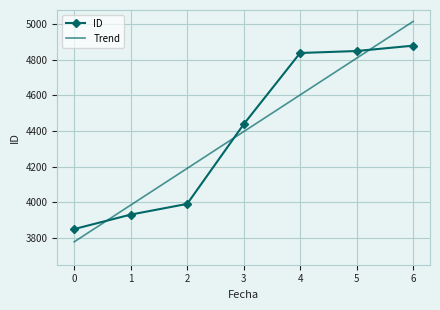

Reading left to right, extract all data points from this chart.

ID: 0=3851.0	1=3932.0	2=3992.0	3=4438.0	4=4838.0	5=4849.0	6=4879.0
Trend: 0=3779.4	1=3985.3	2=4191.1	3=4397.0	4=4602.9	5=4808.7	6=5014.6